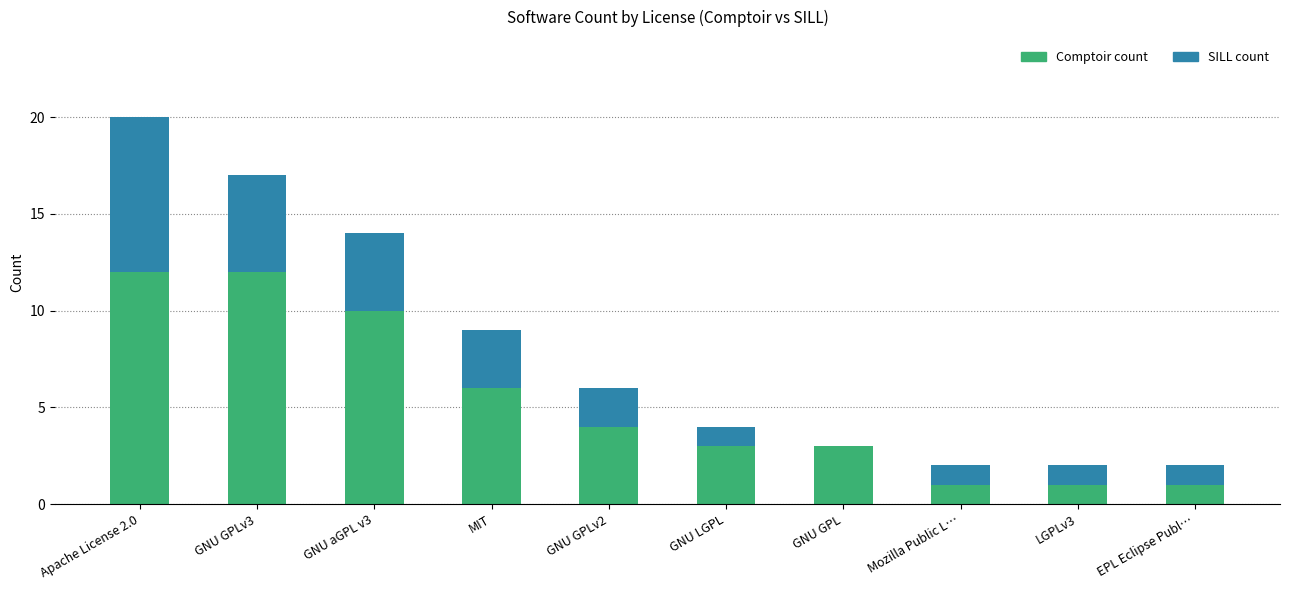

The Comptoir count series shows 6 at MIT. True or false?

True